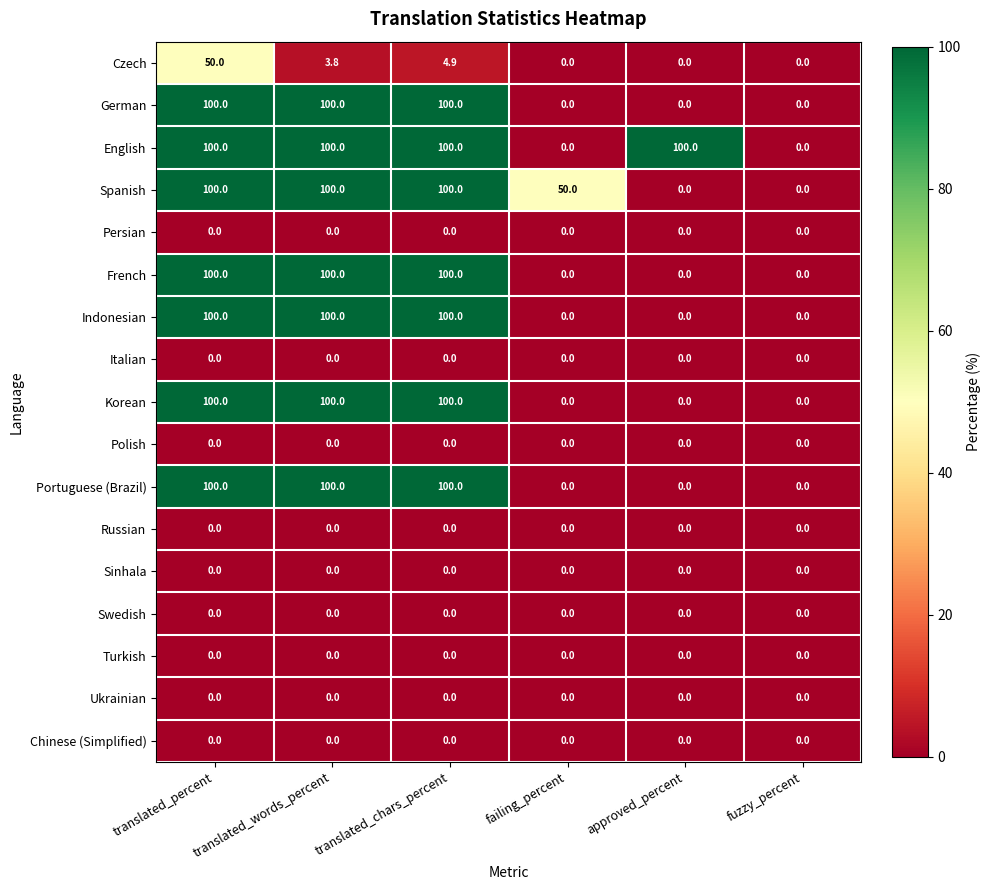

Count the number of categories in the chart.

6